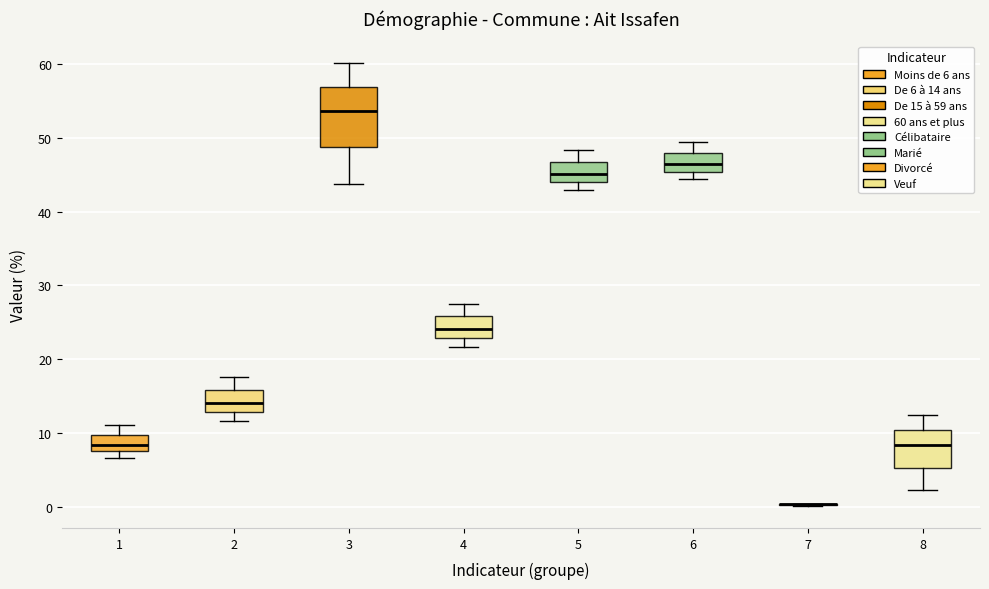

Comparing the boxes themselves (not the whiskers), which one is the tallest?

3